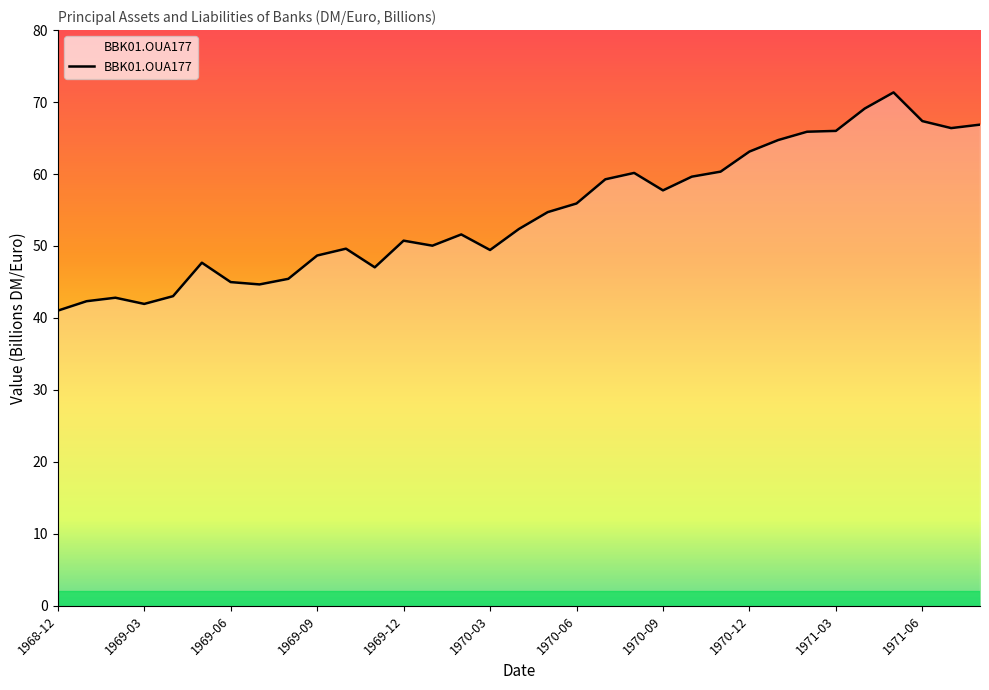

What is the difference between the maximum and minimum values?

30.3